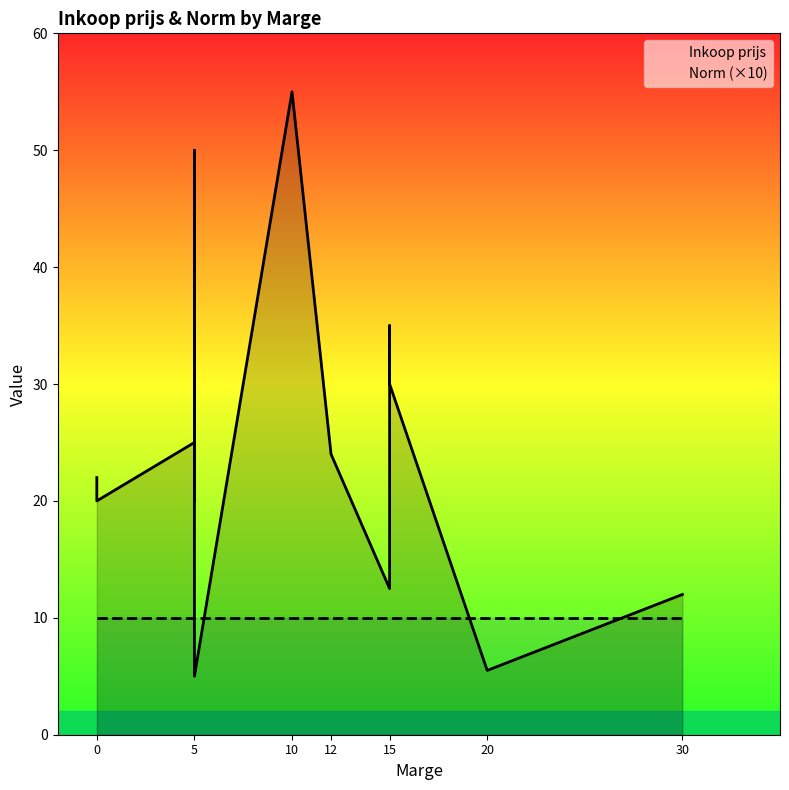

How many lines are shown in the chart?

2